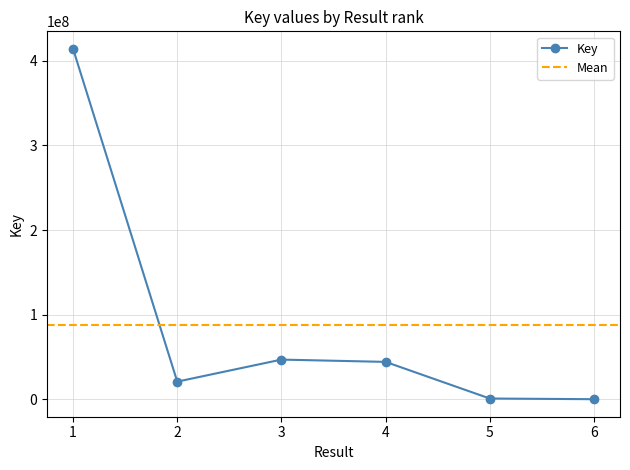

What is the sum of the values at 3 and 4?

91523430